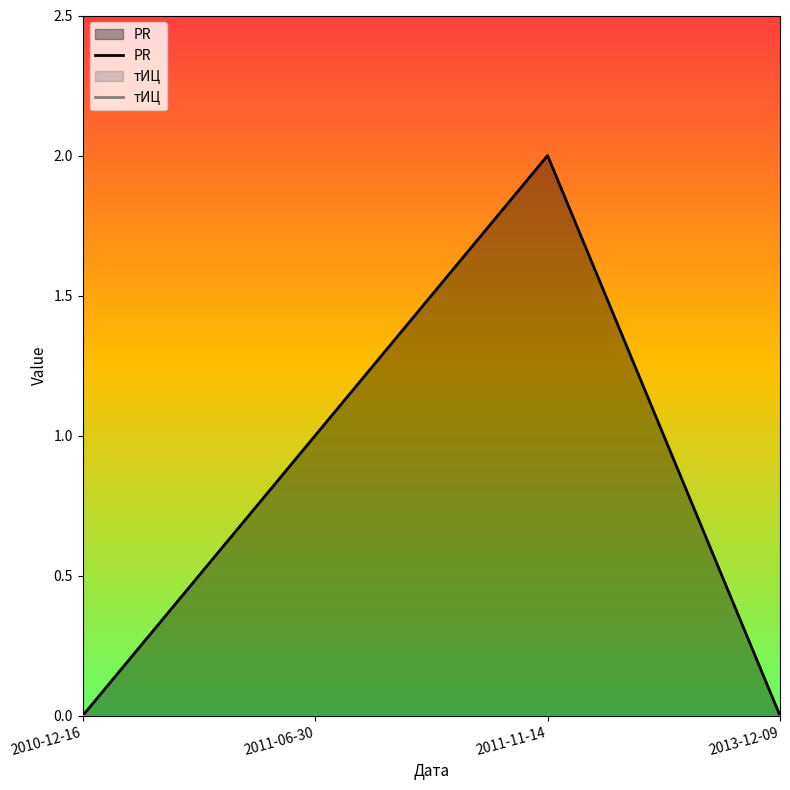

How many lines are shown in the chart?

2